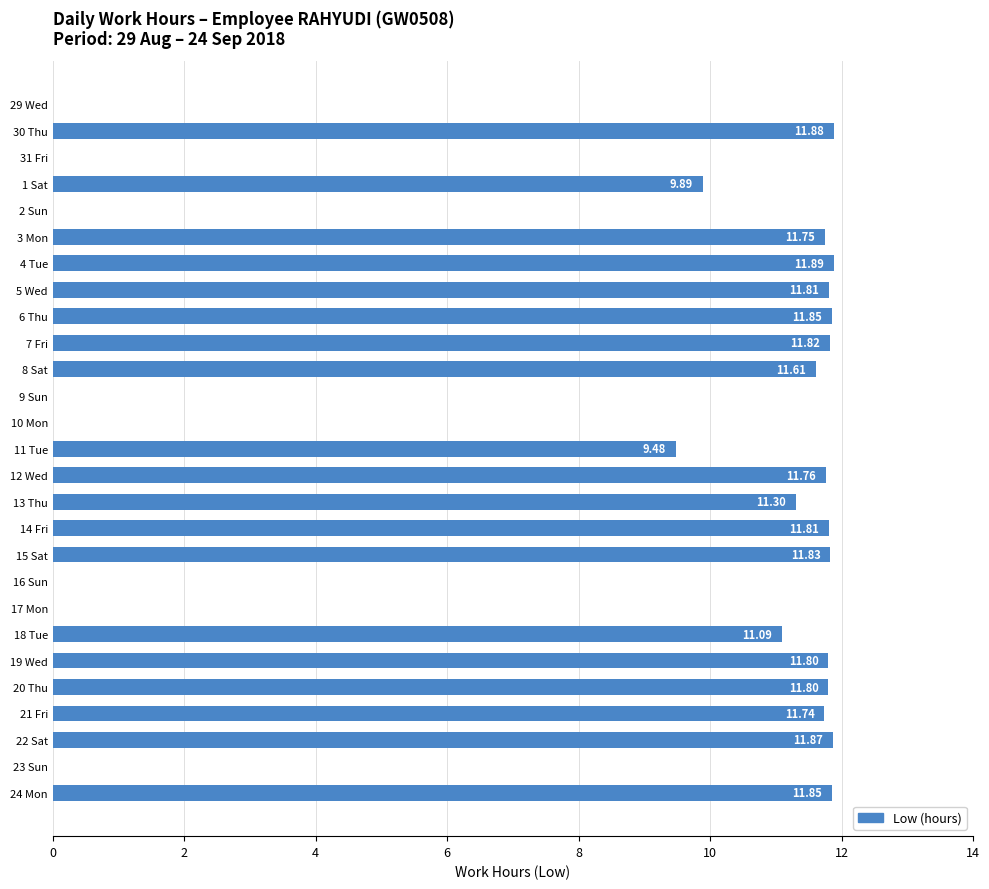

What is the sum of the values at 15 Sat and 31 Fri?

11.8